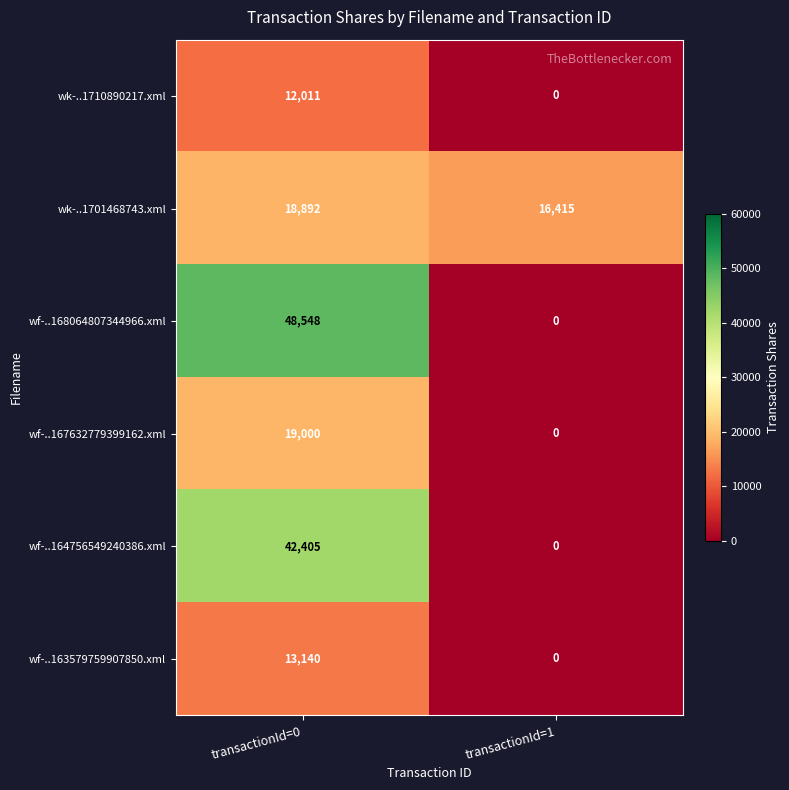

The wf-..168064807344966.xml series shows 48548 at transactionId=0. True or false?

True